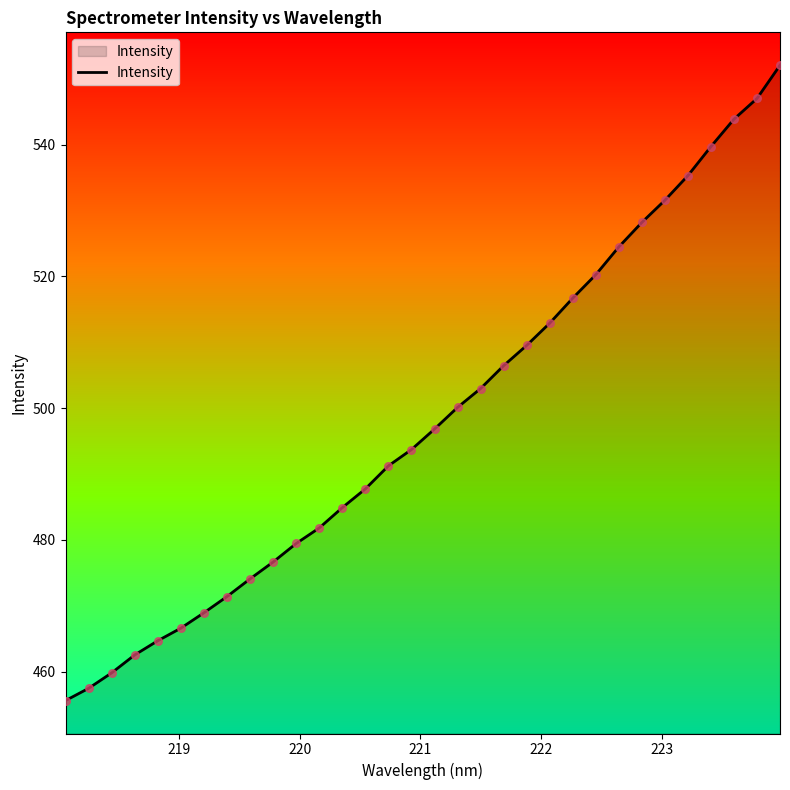

What is the maximum value shown in the chart?

552.1